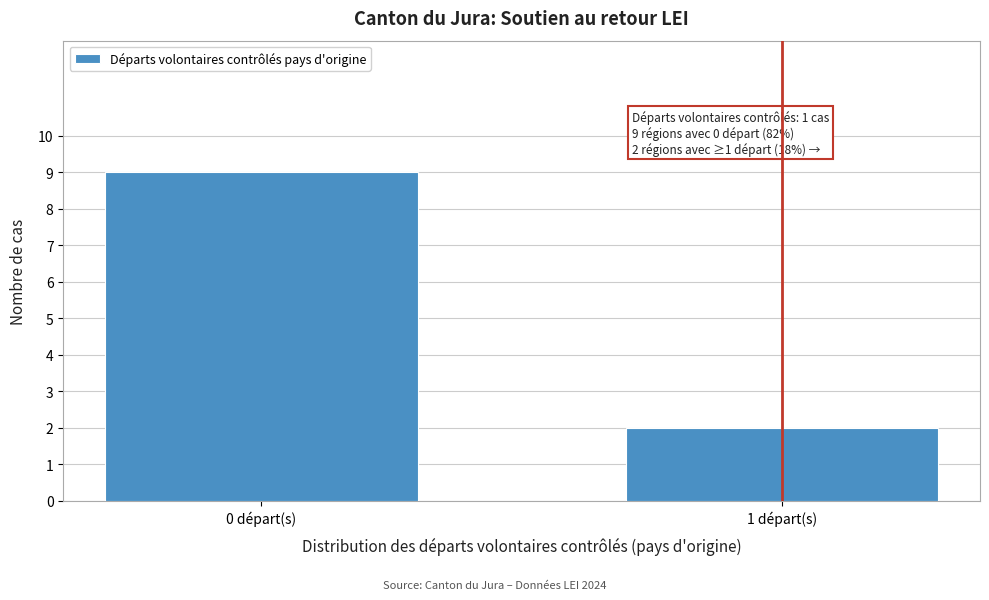

Reading right to left, what are all the values shown in this chart?

2	9